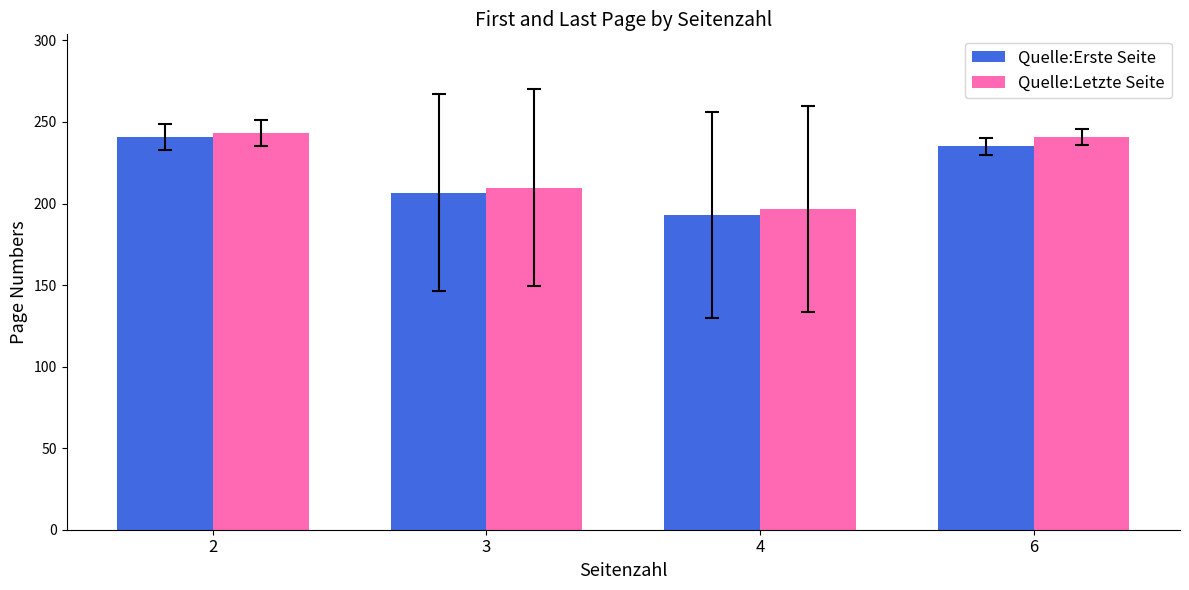

Are the bars grouped side by side (vs. stacked)?

Yes